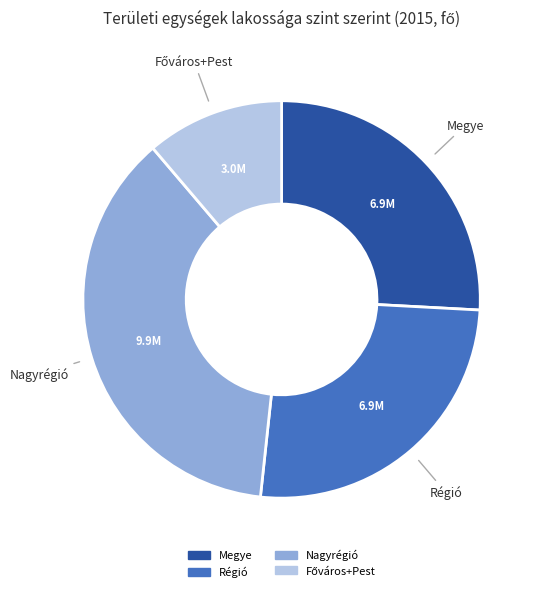

Is there a majority slice in this chart?

No